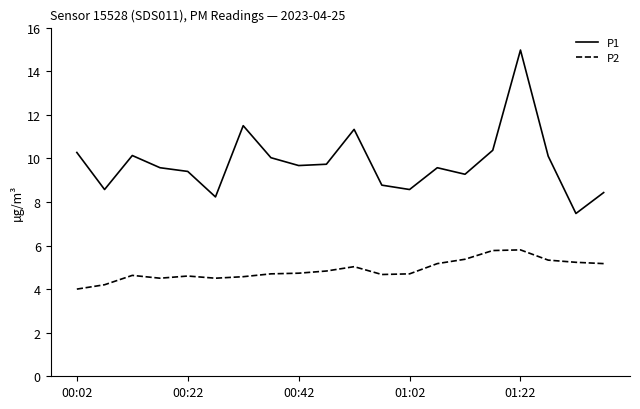

What is the sum of all P2 values?

97.5